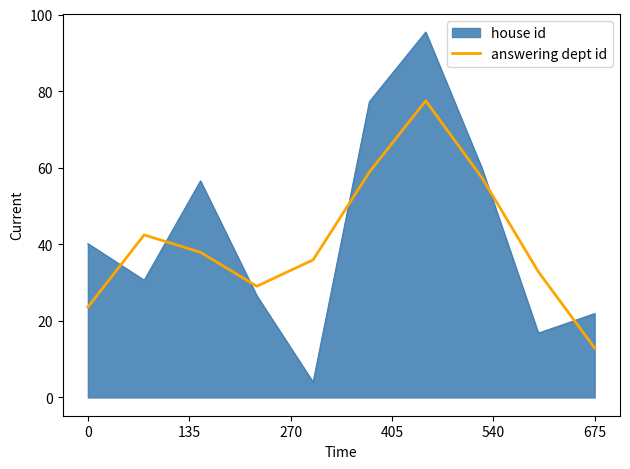

What is the highest value of the answering dept id series?

77.5